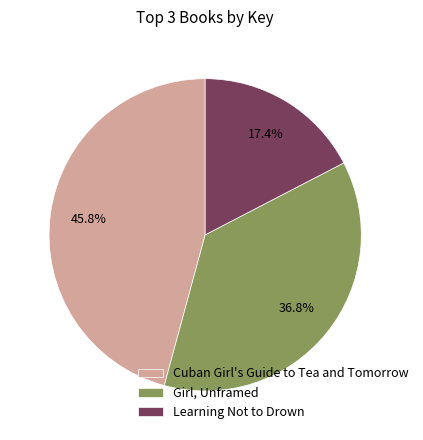

How many slices are in this pie chart?

3